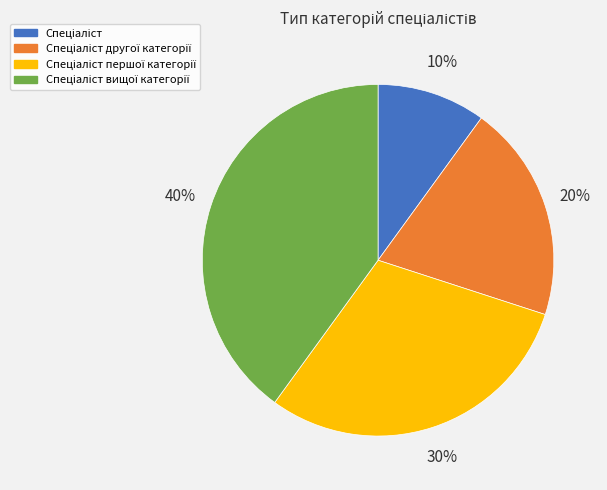

Does any single category account for the majority?

No